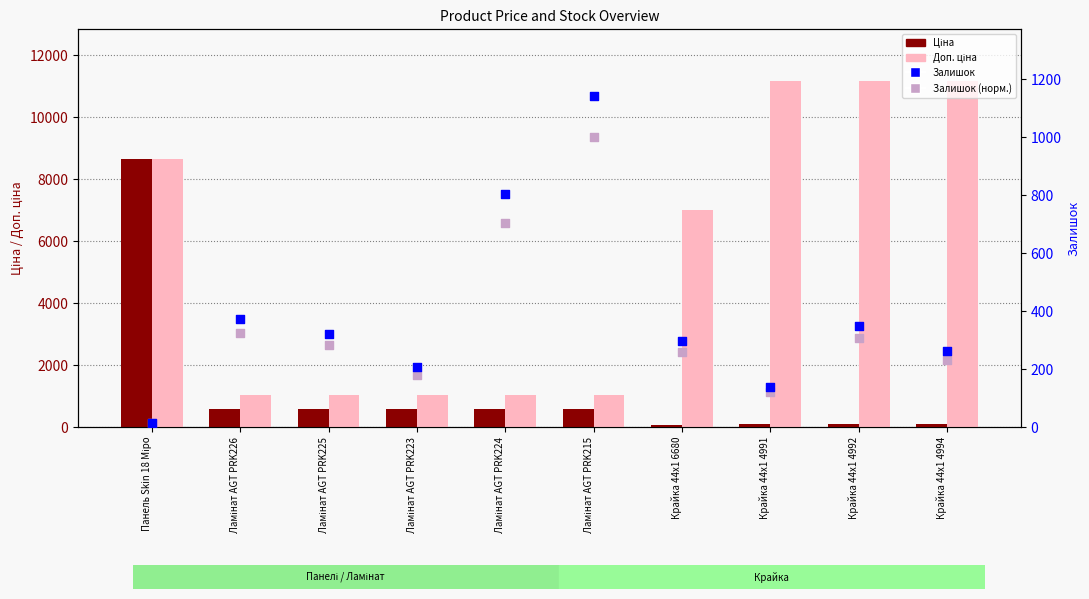

Which series contains the highest Y value?

Доп. ціна